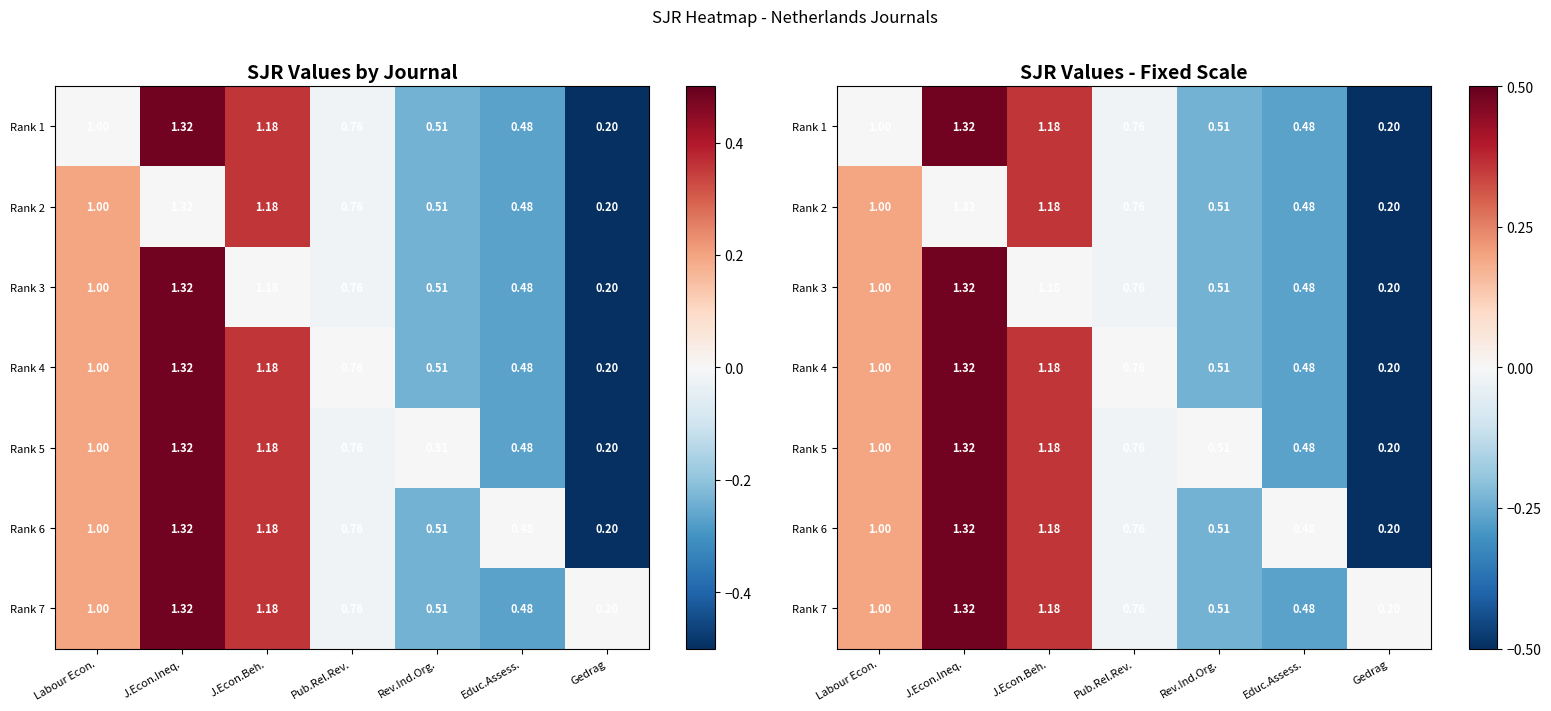

How many values in Rank 5 are below zero?

3